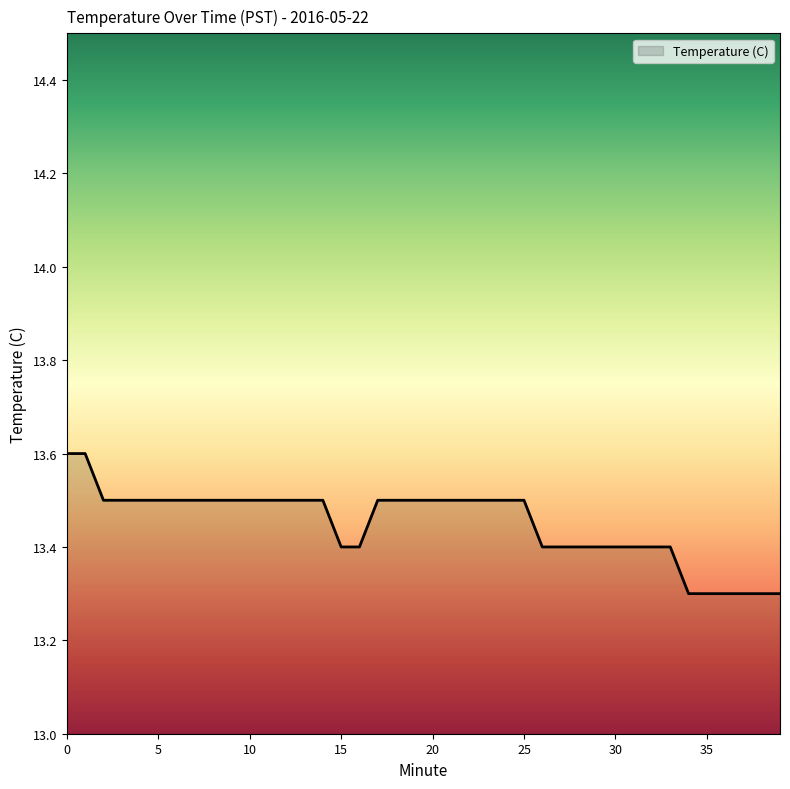

What is the difference between the second highest and minimum values?

0.3